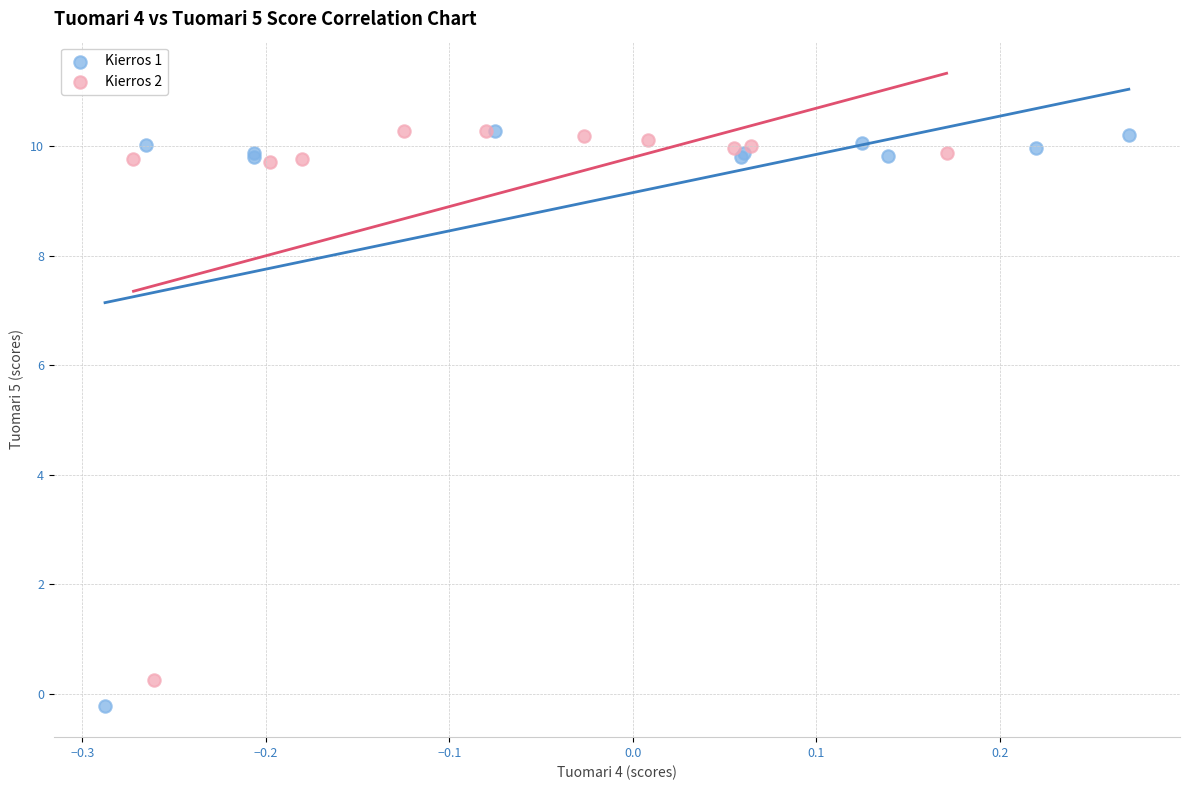

Which series has the largest Y range (max minus min)?

Kierros 1